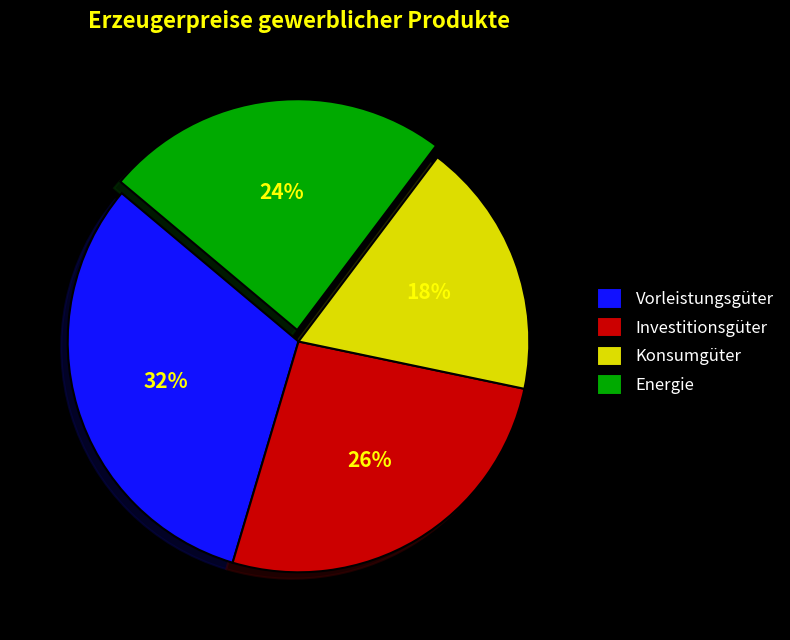

Is it true that Konsumgüter is 18% of the pie?

True